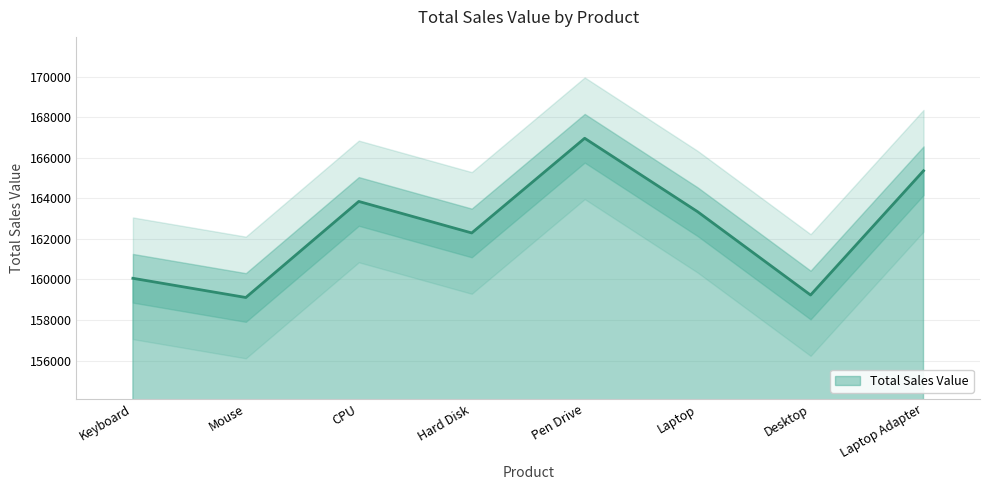

Is it true that the value at Mouse is 159112?

True